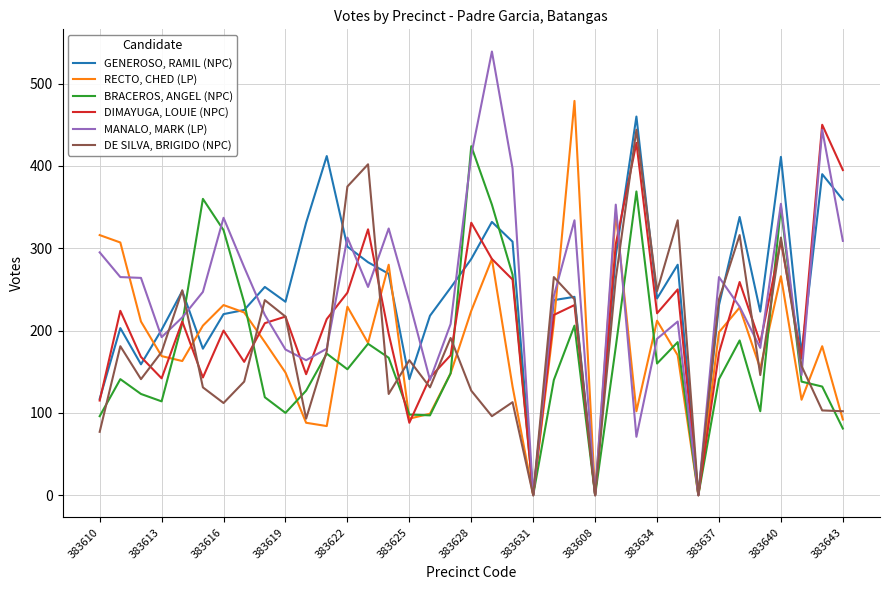

What is the maximum value shown in the chart?

539